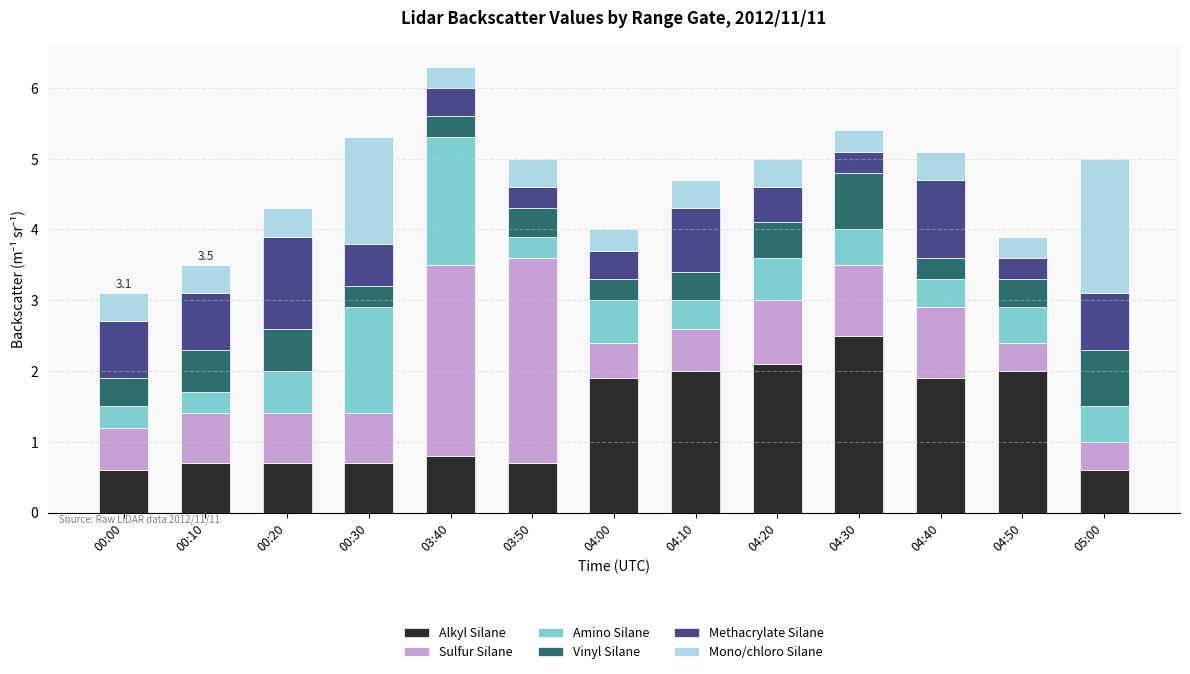

The value of Alkyl Silane at 04:20 is 0.8. True or false?

False